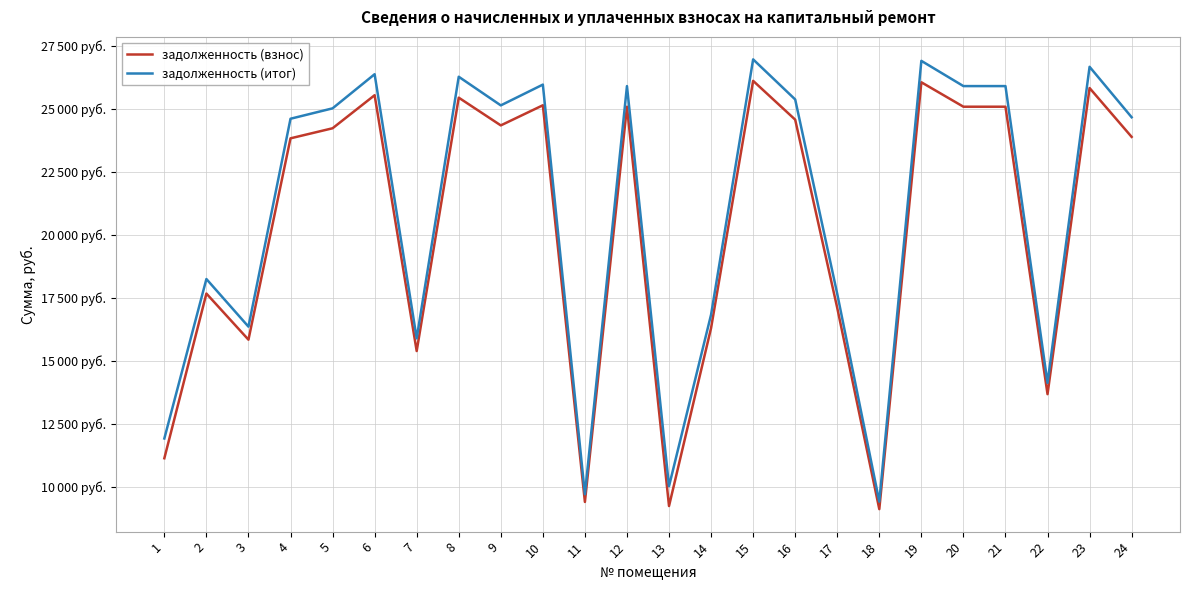

Which series has the largest total across all categories?

задолженность (итог)